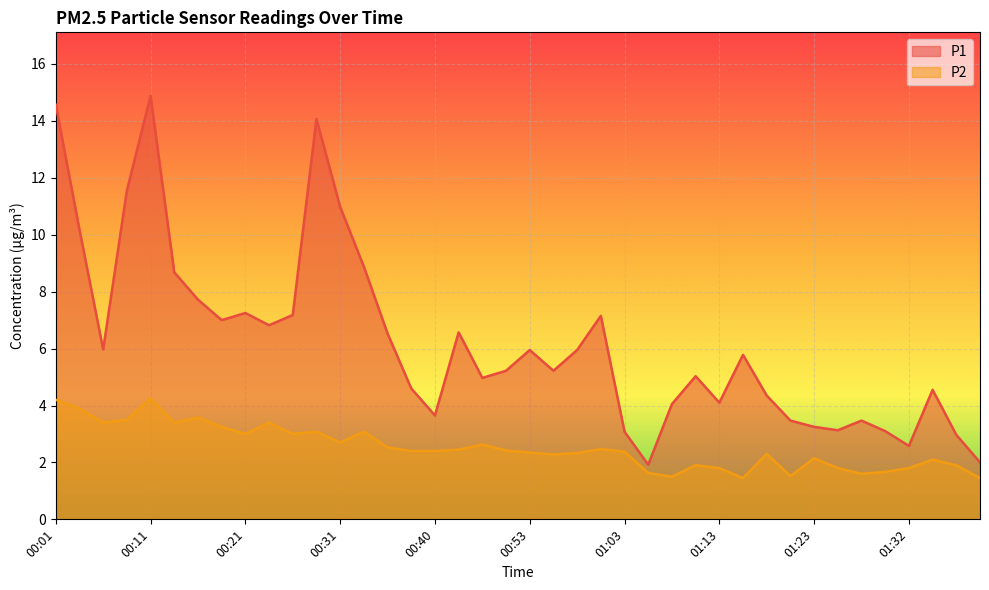

How many series are shown in this chart?

2